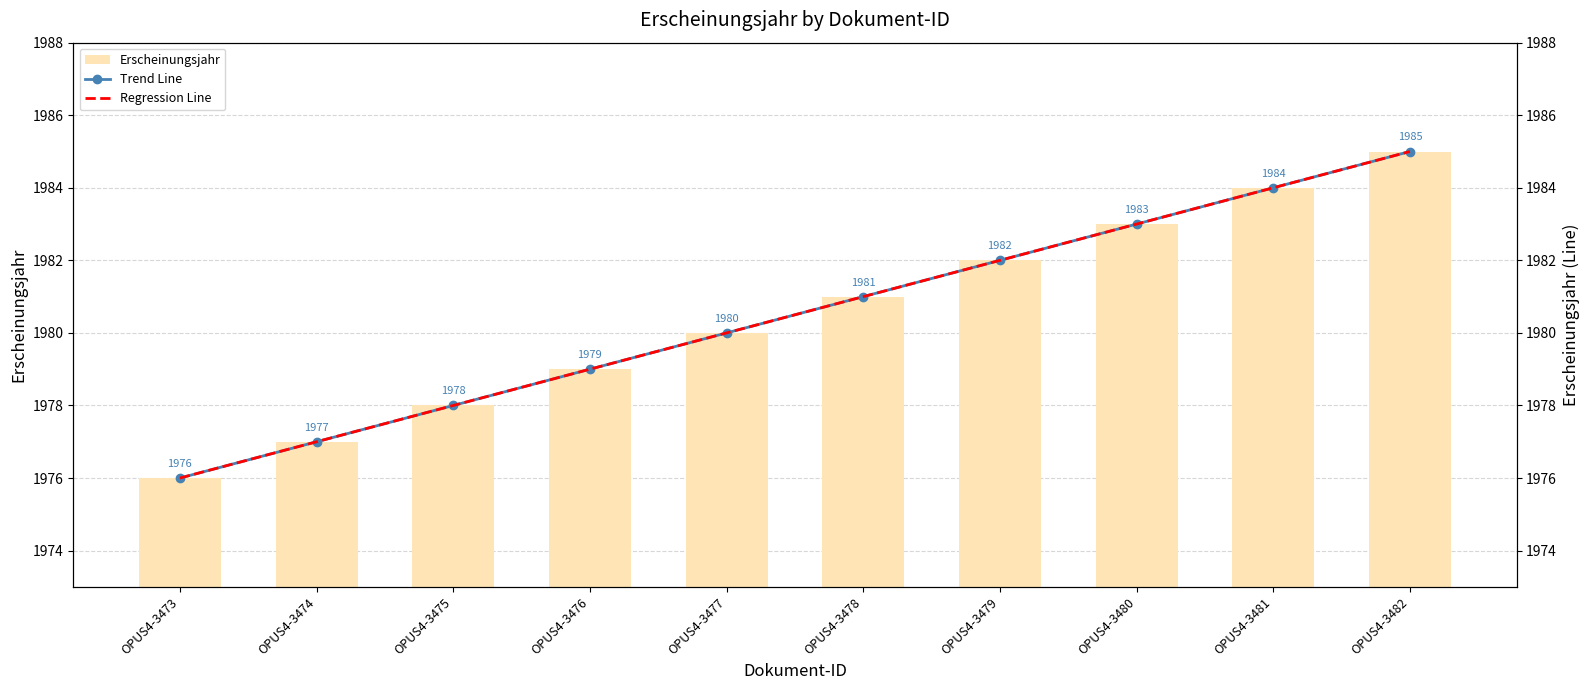

True or false: Regression Line has a value of 3121.6 at OPUS4-3473.

False